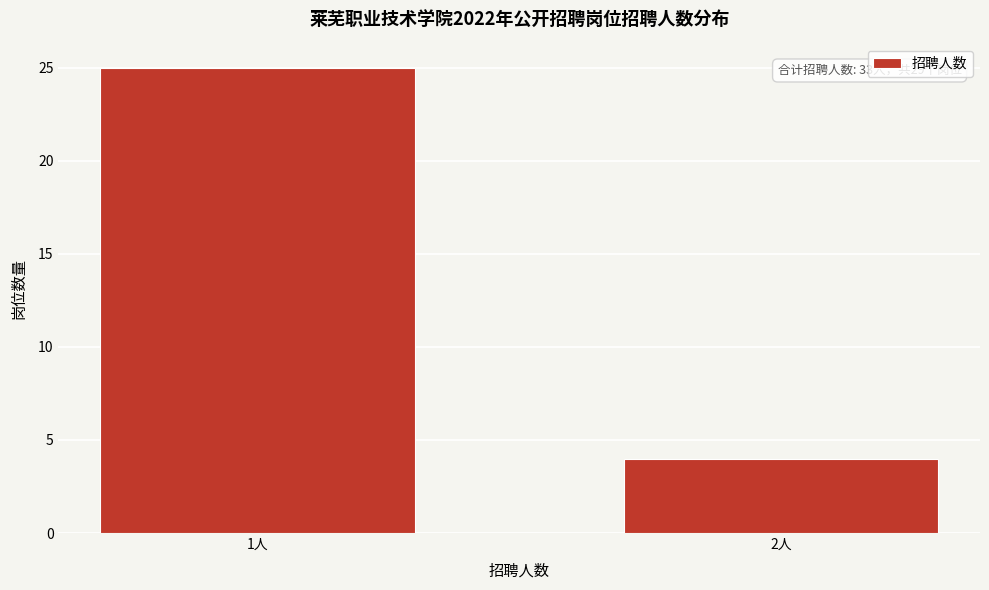

Reading left to right, extract all data points from this chart.

25	4